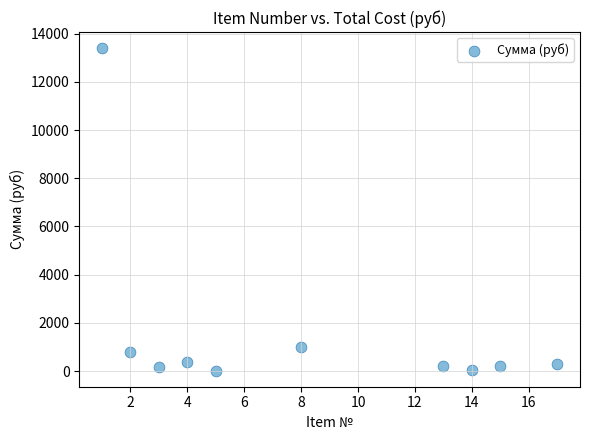

What Y value in the scatter plot is closest to 6709?

981.4